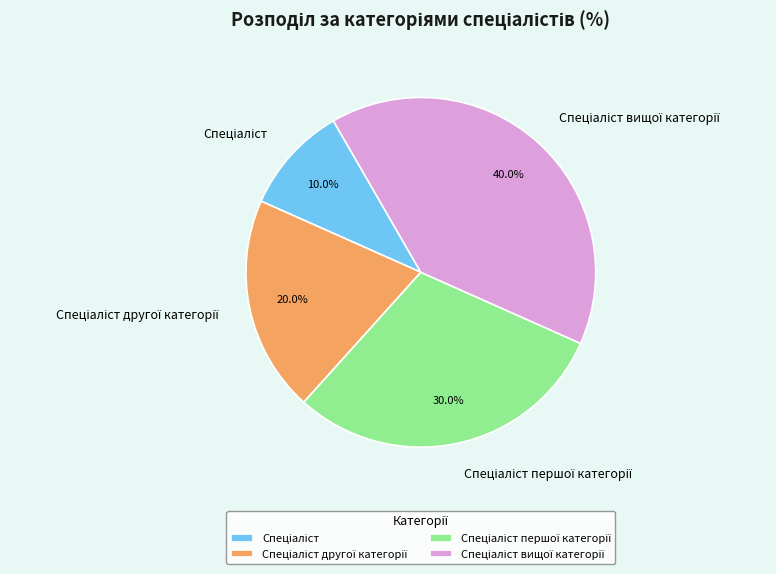

To the nearest percent, what is the difference between the largest and smallest slice percentages?

30%